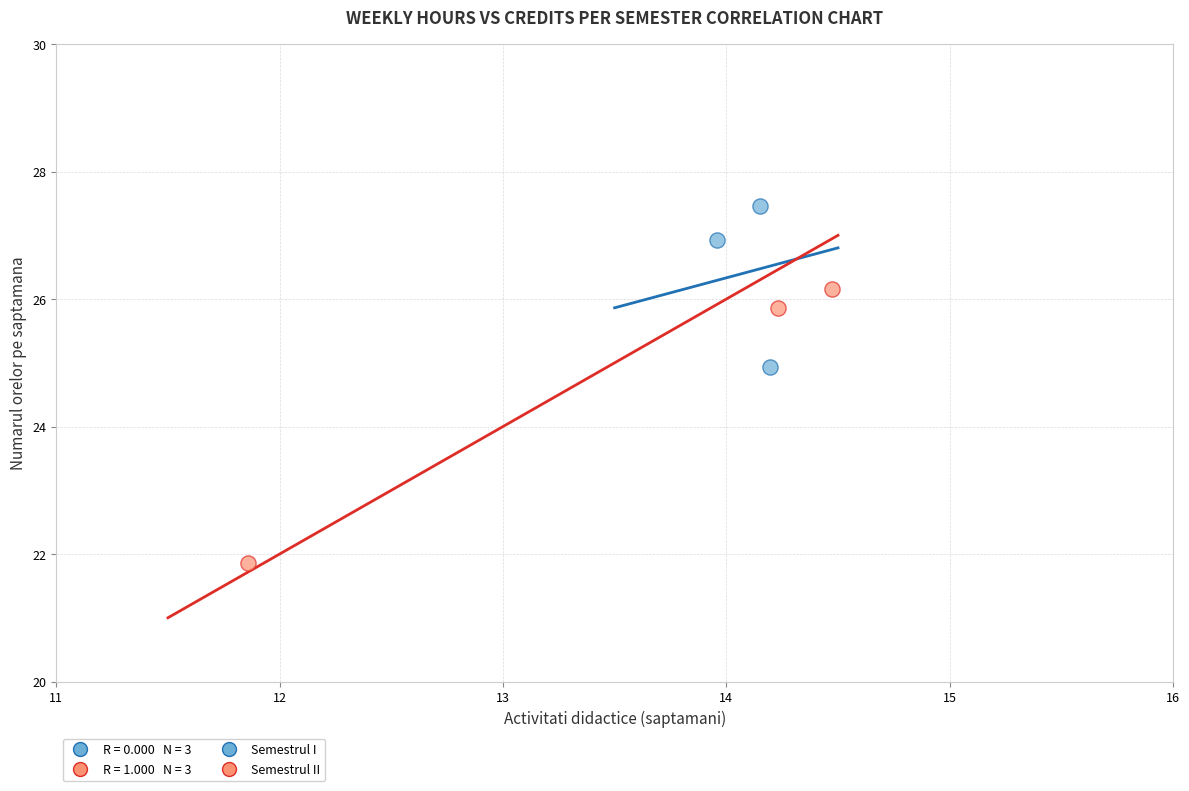

Which series contains the highest Y value?

Semestrul I